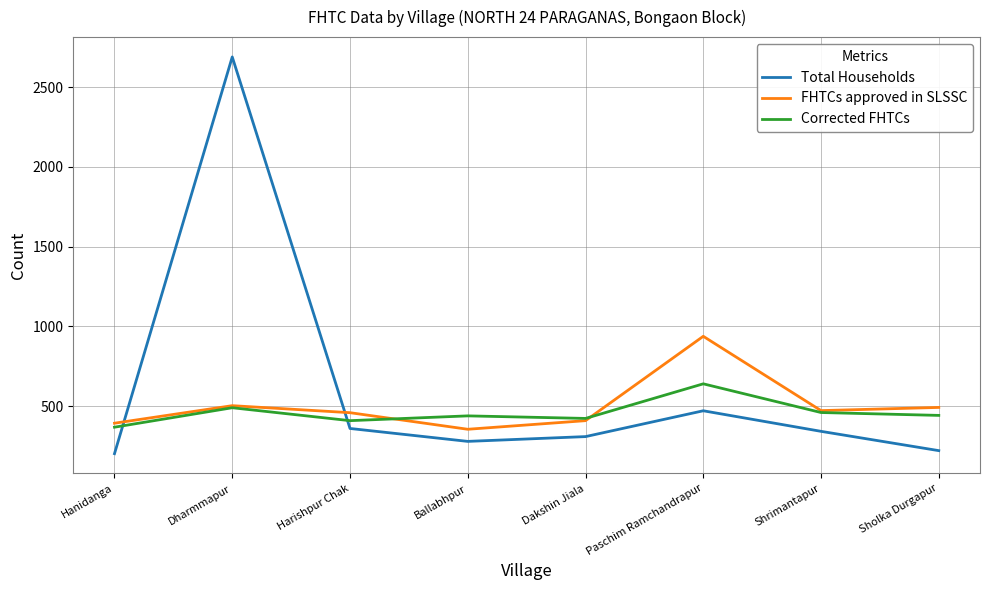

At Paschim Ramchandrapur, list the series in order from largest to smallest.

FHTCs approved in SLSSC, Corrected FHTCs, Total Households